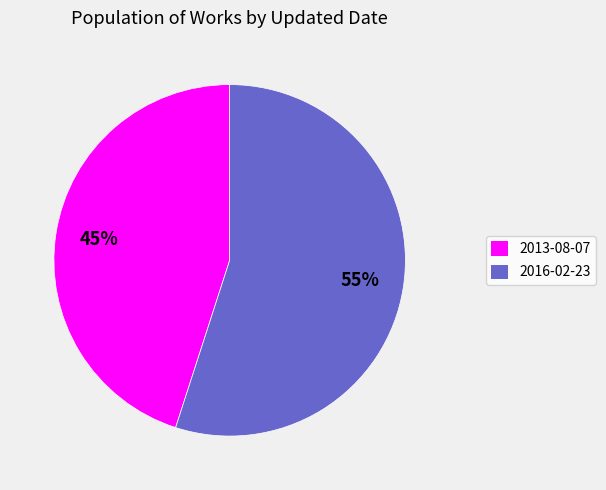

Count the number of slices in the pie.

2